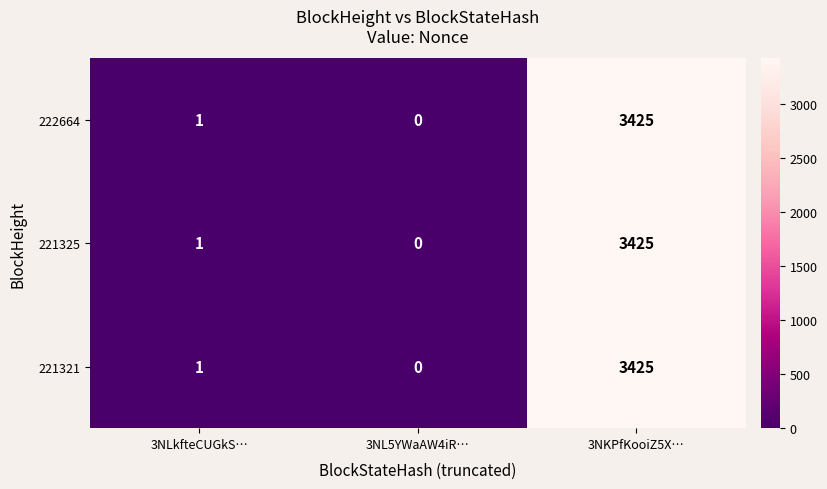

Where is 221325 nearest to the value 1712?

3NLkfteCUGkS…